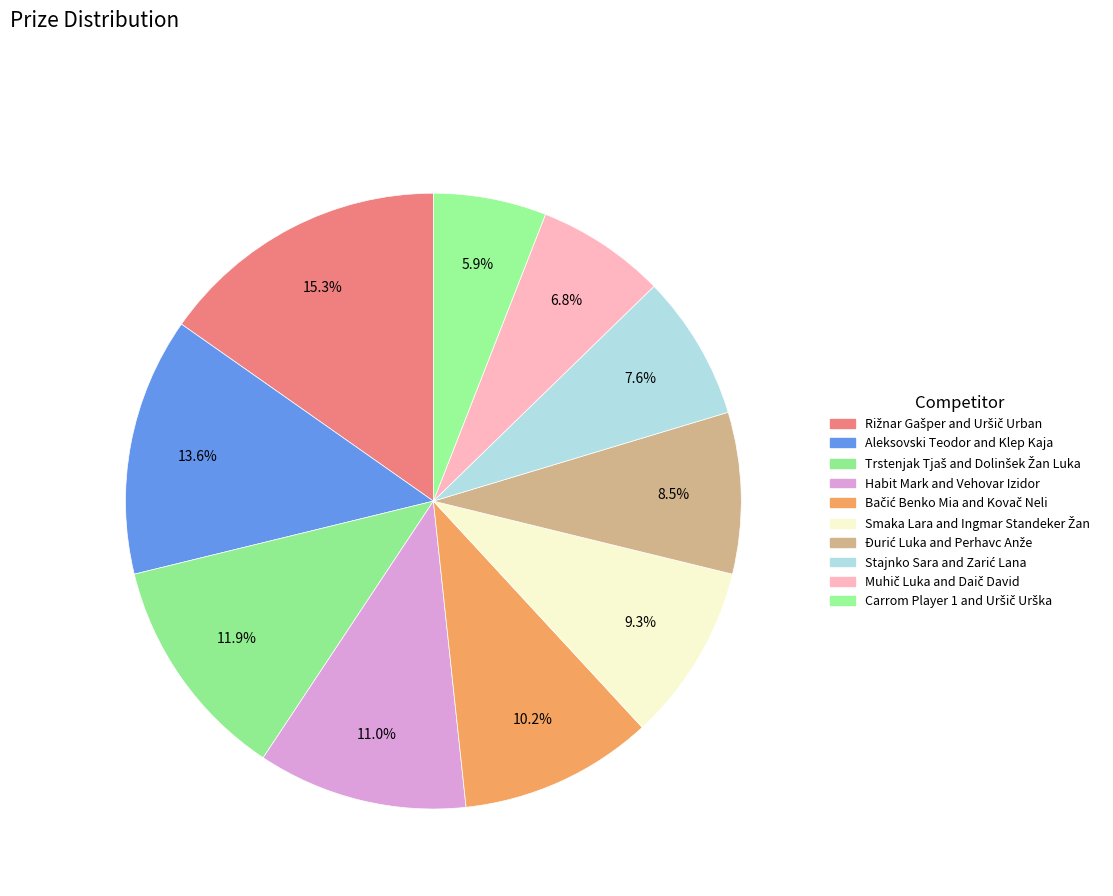

How many segments does this pie chart have?

10